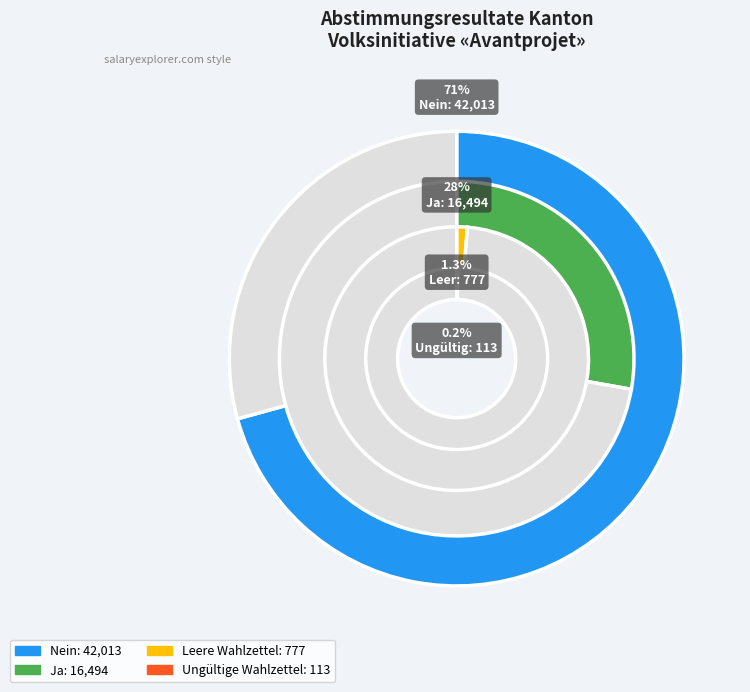

Count the number of slices in the pie.

4